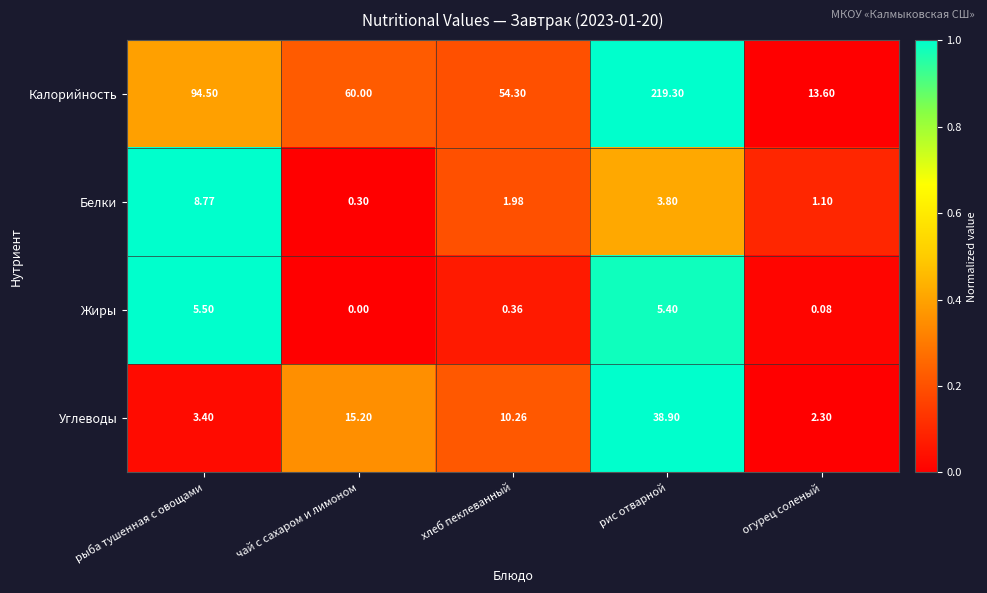

Which series changed the most between чай с сахаром и лимоном and рис отварной?

Калорийность